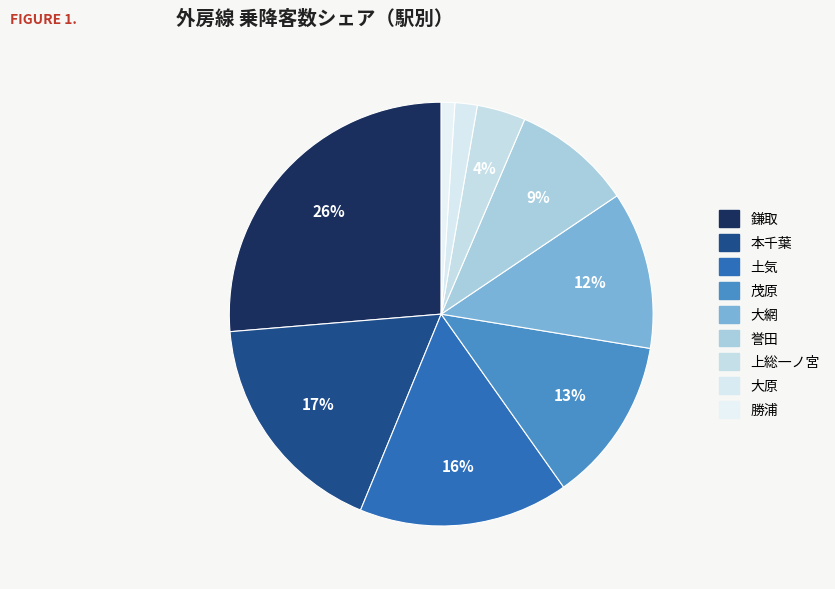

To the nearest percent, what percentage of the pie is 大原?

2%